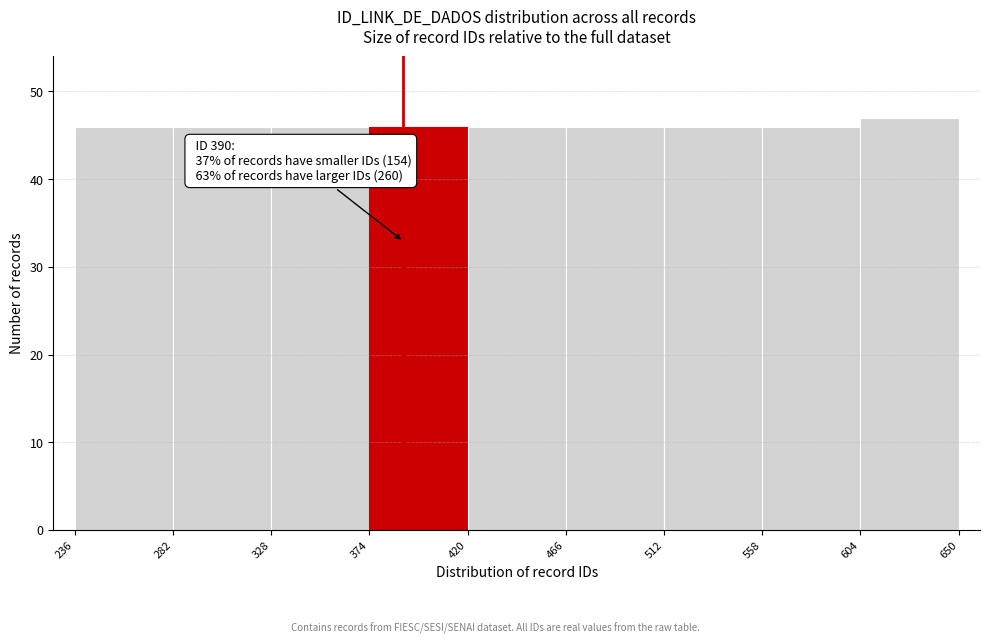

Over which range of the x-axis is the bar tallest?

604 to 650